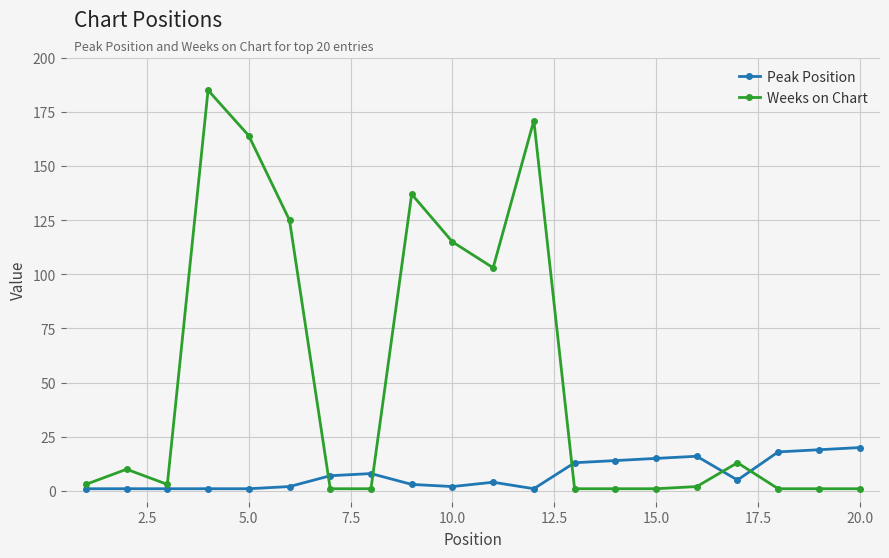

True or false: Peak Position has more than 2 points higher than both neighbors.

True